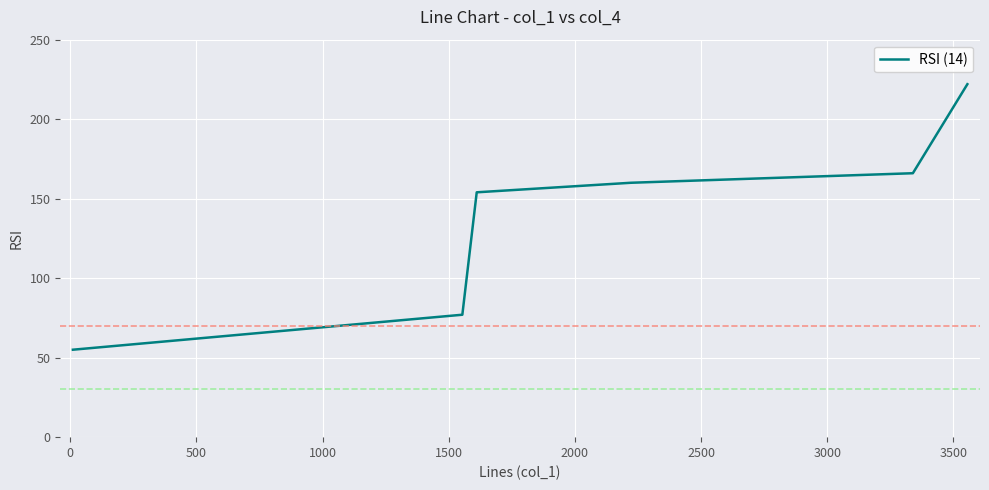

What is the greatest value displayed?

222